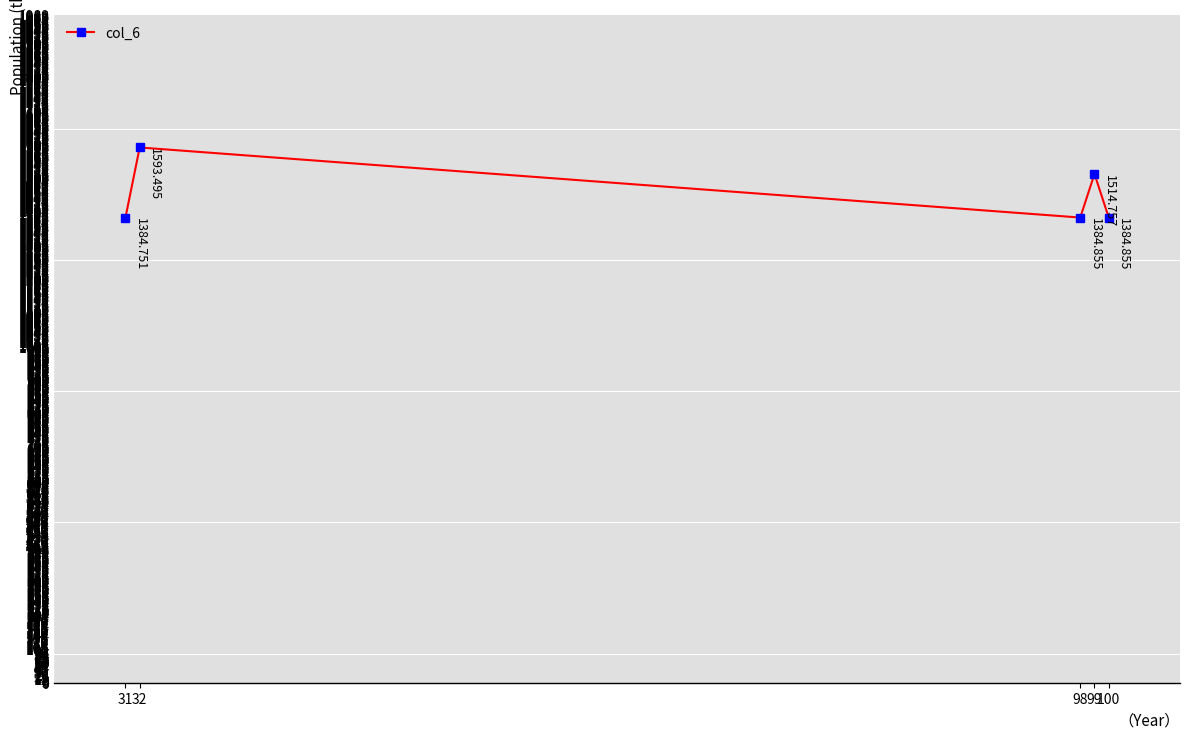

What is the difference between the second highest and second lowest values?

129.9